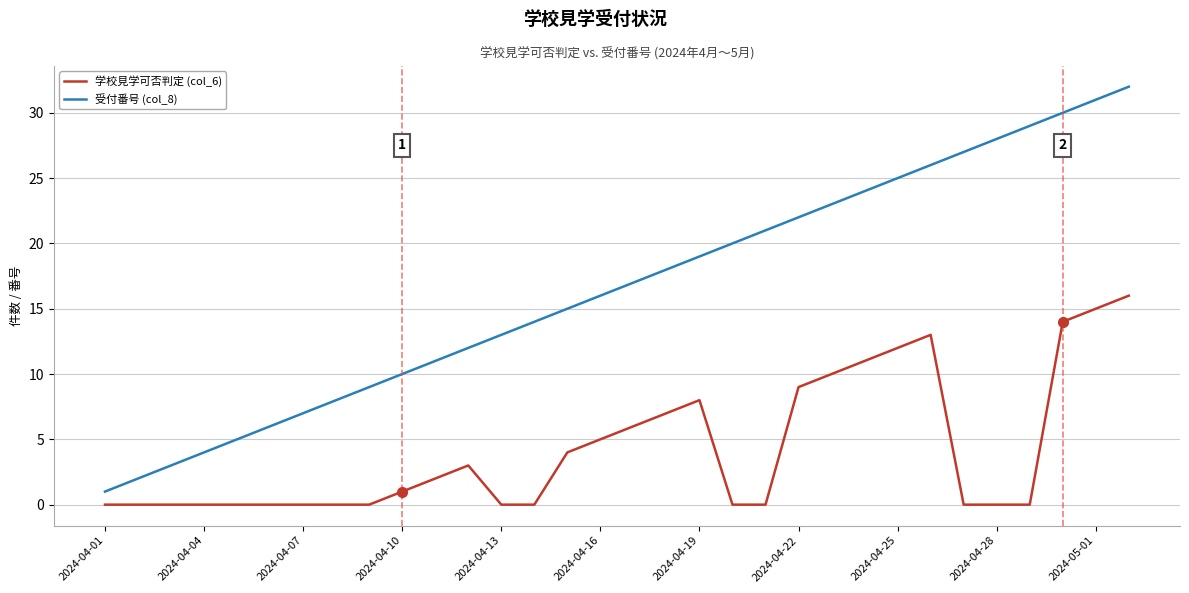

List the series in order of their peak value, lowest first.

学校見学可否判定 (col_6), 受付番号 (col_8)